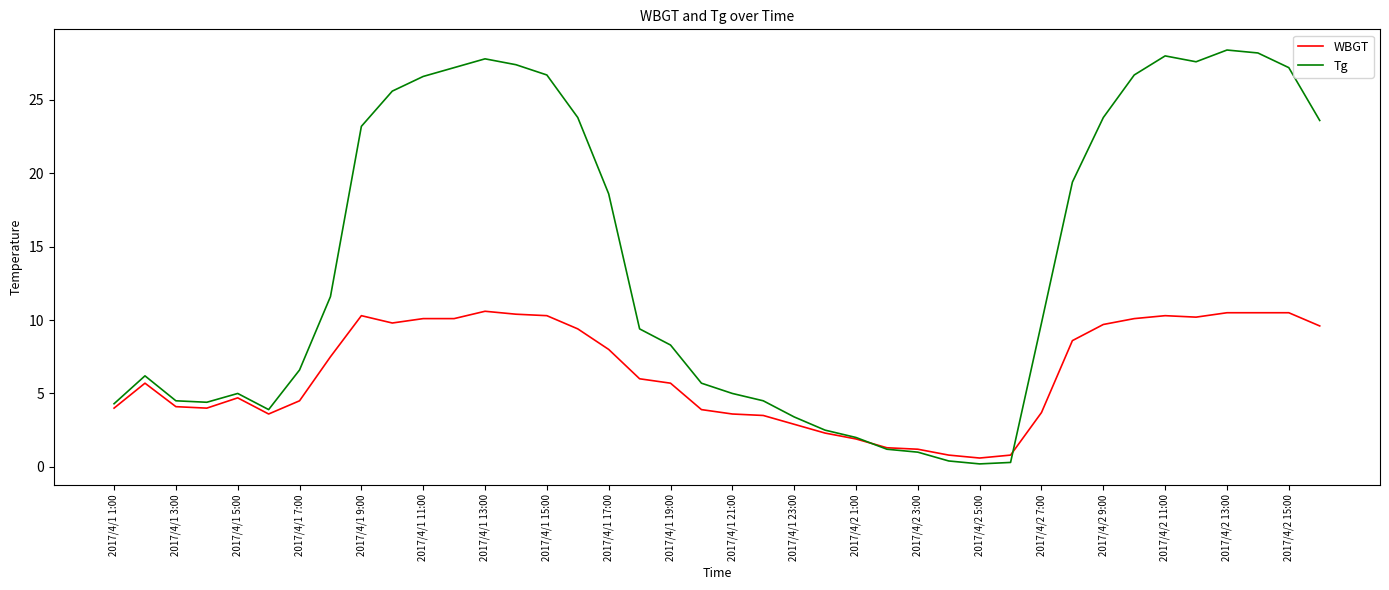

Which series has the largest total across all categories?

Tg